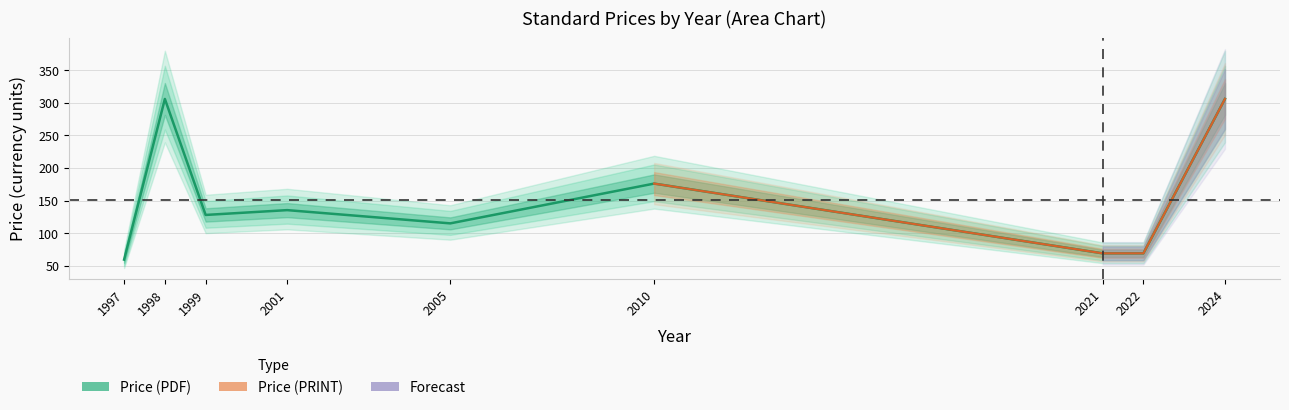

List the labels in order of value, smallest first.

1997, 2021, 2022, 2005, 1999, 2001, 2010, 1998, 2024